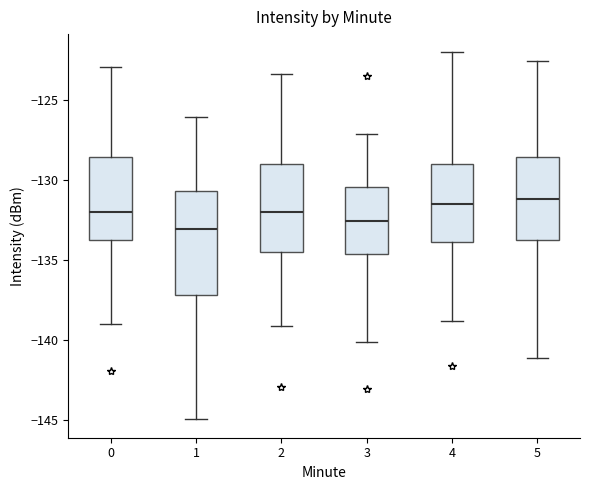

Which box is the tallest, from its lower edge to its upper edge?

1